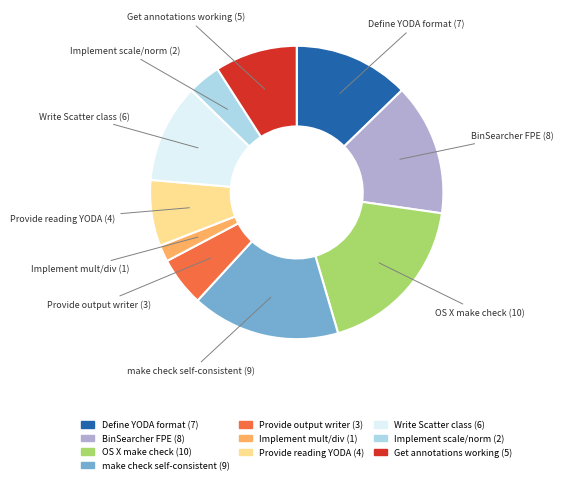

What is the ratio of the value at make check self-consistent to the value at Define YODA format?

1.3